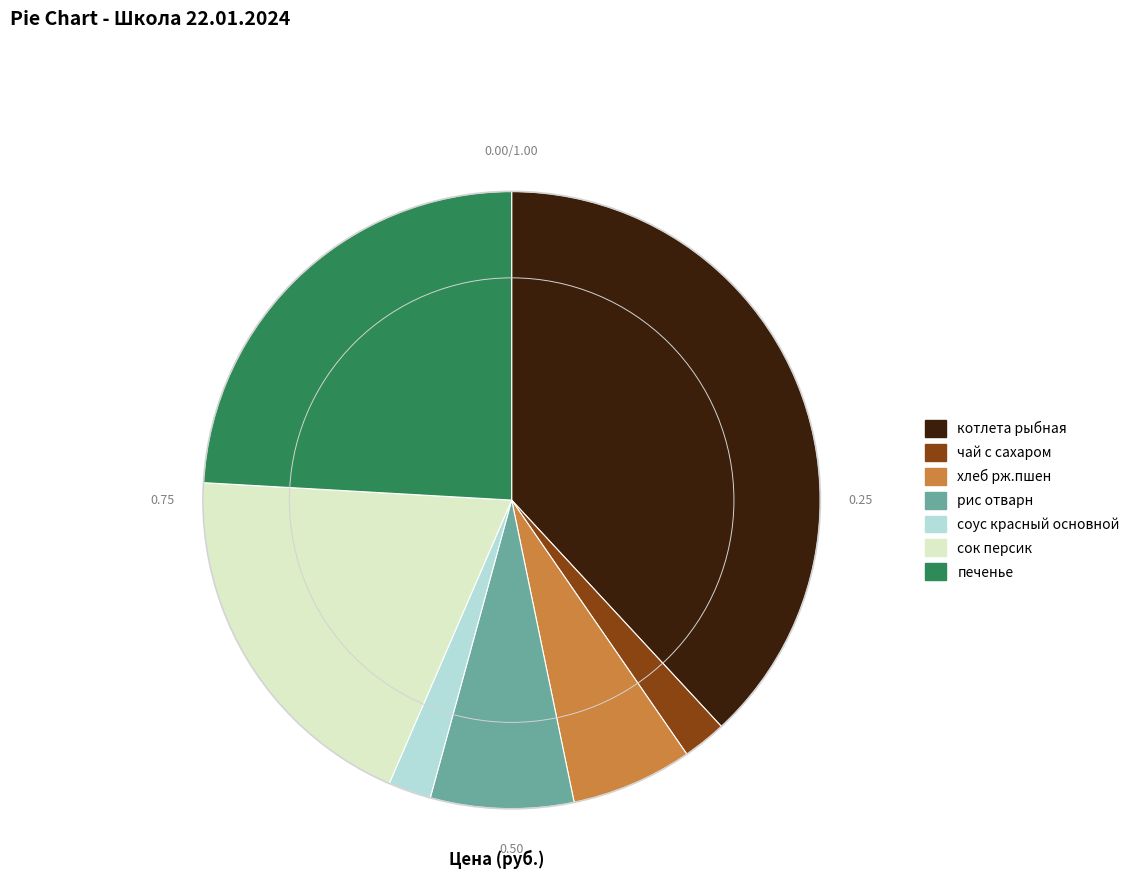

The cок персик slice represents 19% of the pie. True or false?

True